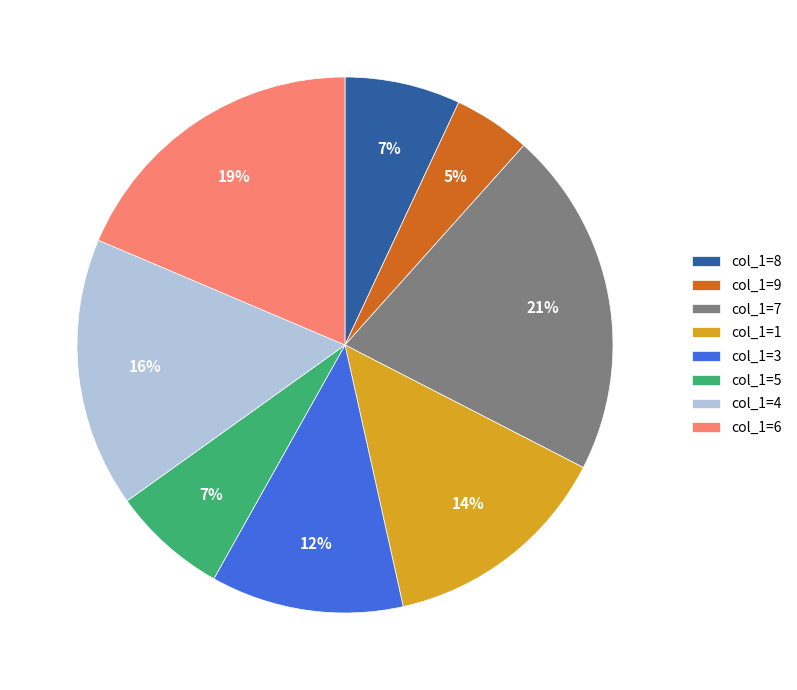

To the nearest percent, what portion does col_1=6 represent?

19%